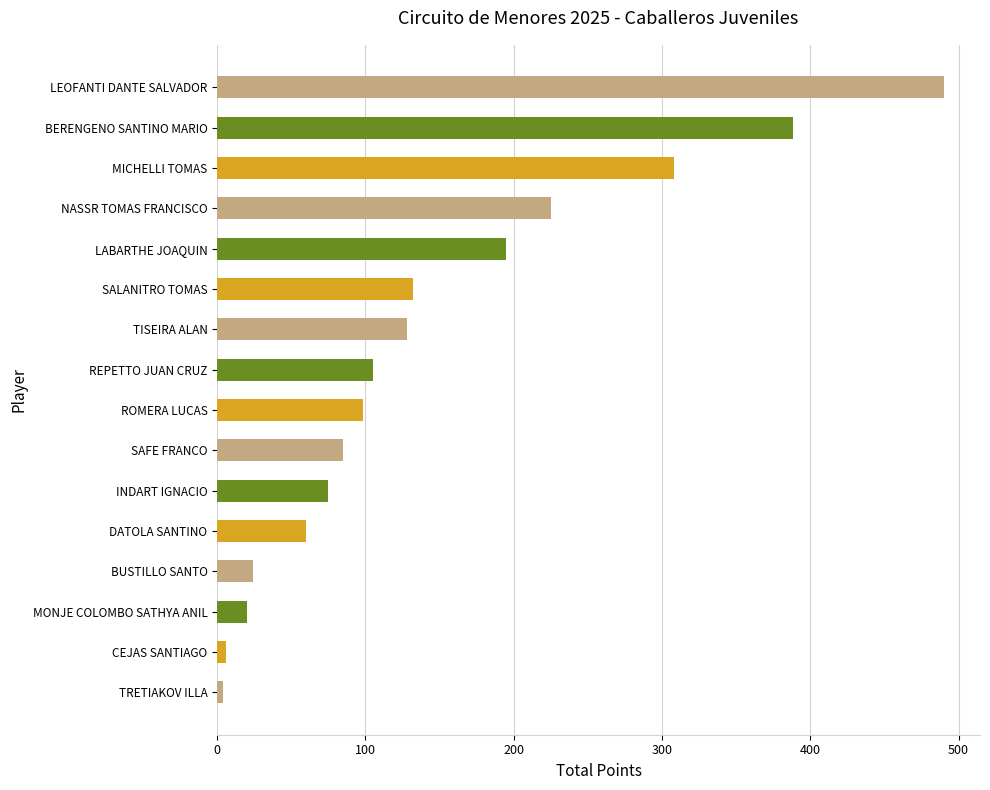

Where is the data nearest to the value 247?

NASSR TOMAS FRANCISCO